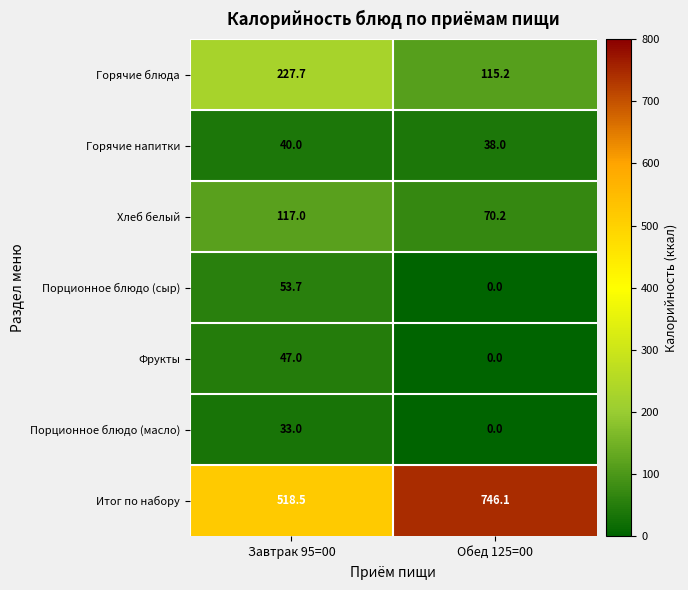

Reading left to right, transcribe all the data shown in this chart.

Горячие блюда: 227.7	115.2
Горячие напитки: 40.0	38.0
Хлеб белый: 117.0	70.2
Порционное блюдо (сыр): 53.7	0.0
Фрукты: 47.0	0.0
Порционное блюдо (масло): 33.0	0.0
Итог по набору: 518.5	746.1